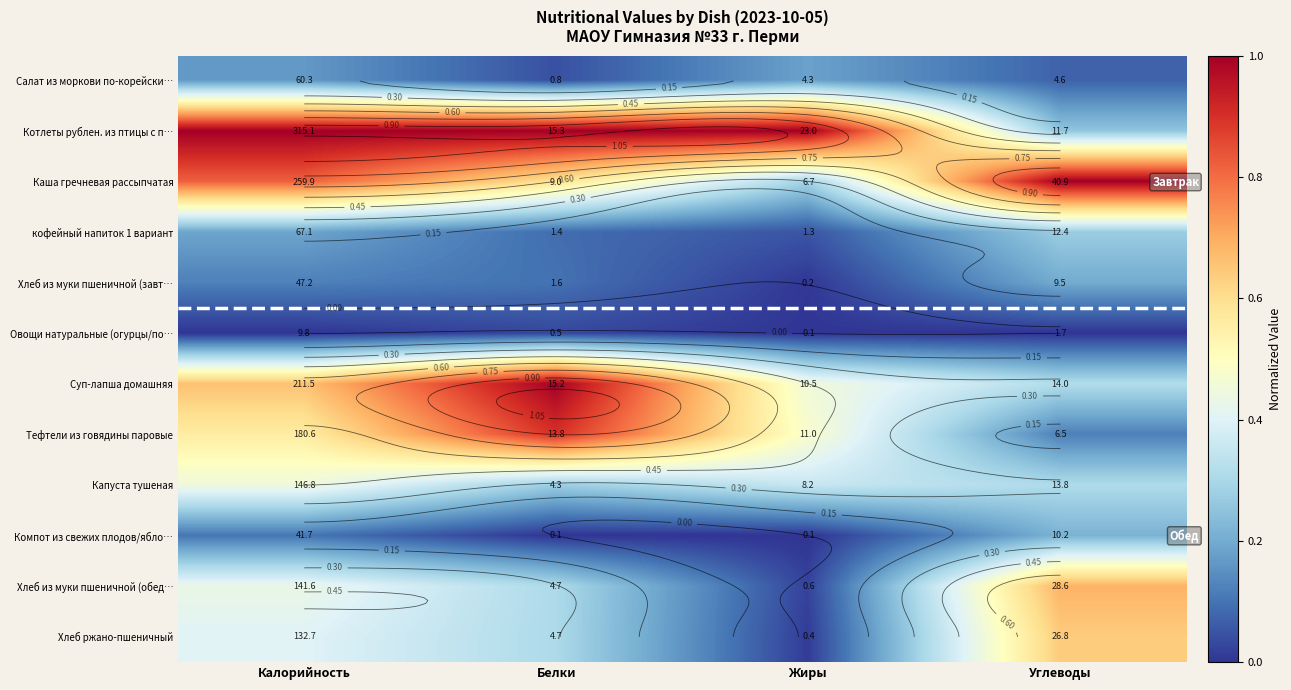

How many distinct data groups are displayed?

12